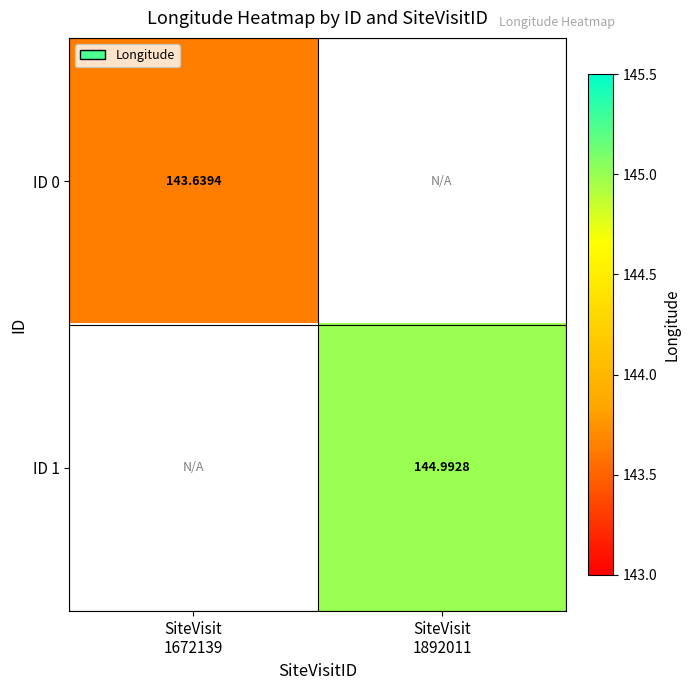

What is the sum of the ID 1 values at SiteVisit 1672139 and SiteVisit 1892011?

145.0